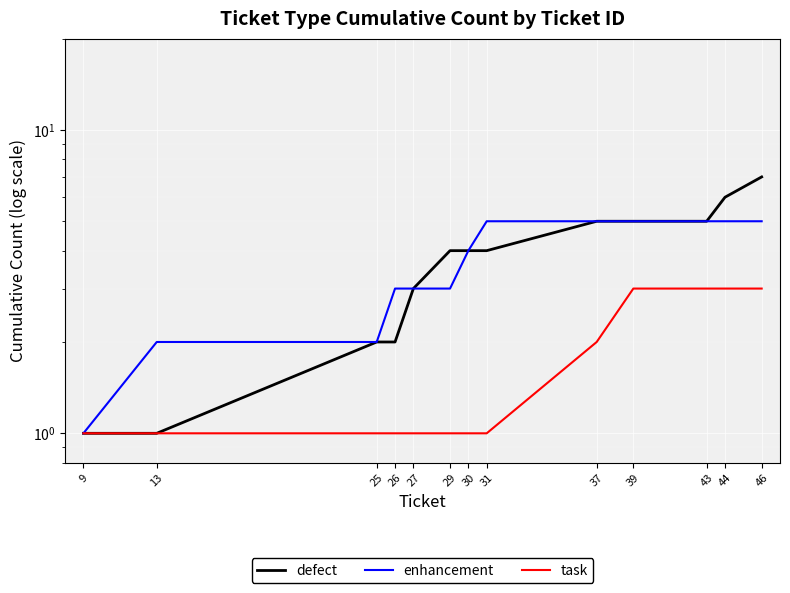

True or false: defect and task intersect in this chart.

False